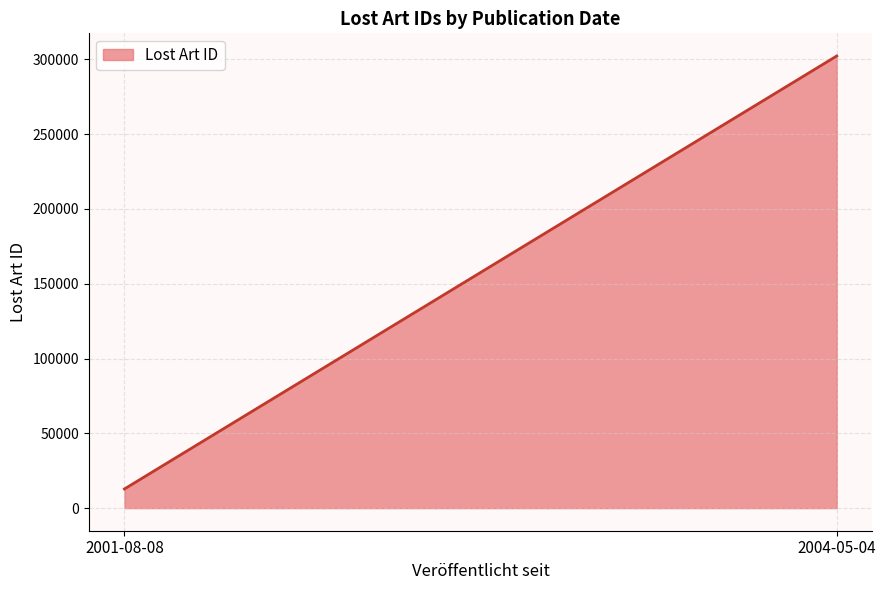

What is the difference between the maximum and minimum values?

289490.5